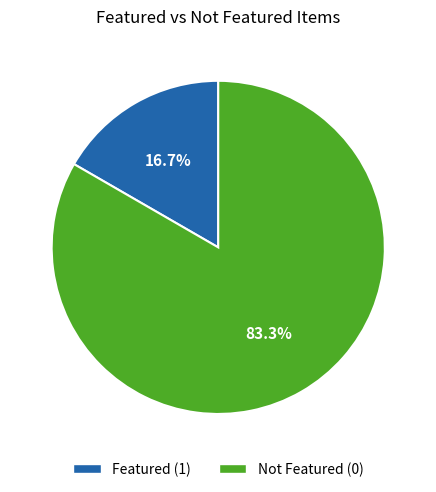

Is there a majority slice in this chart?

Yes